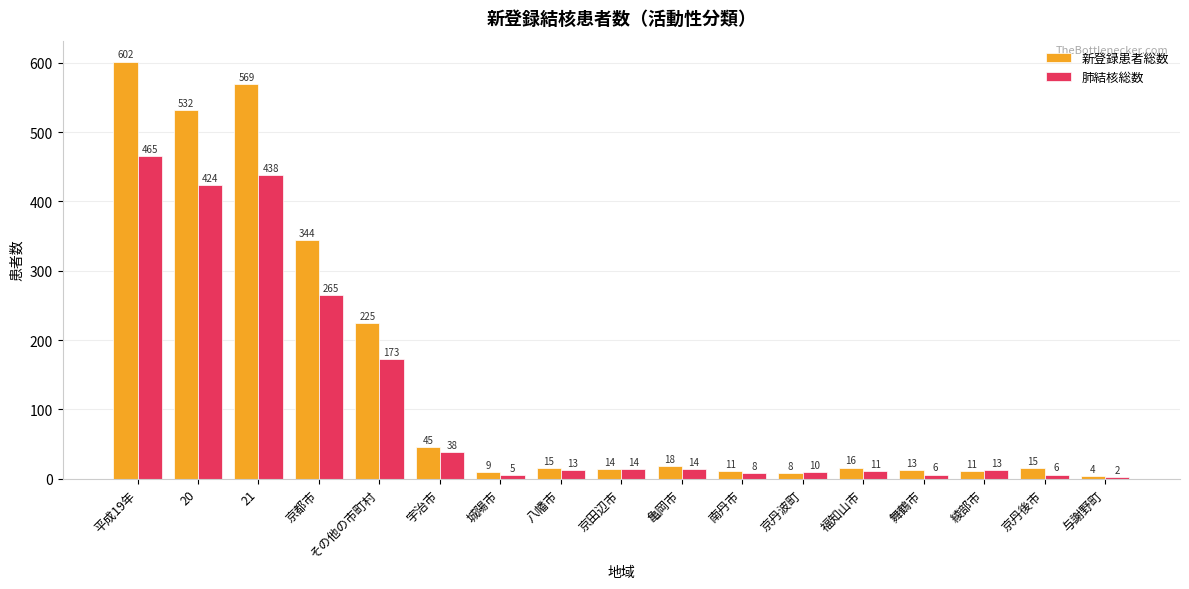

Between 平成19年 and 福知山市, which series saw the biggest shift?

新登録患者総数